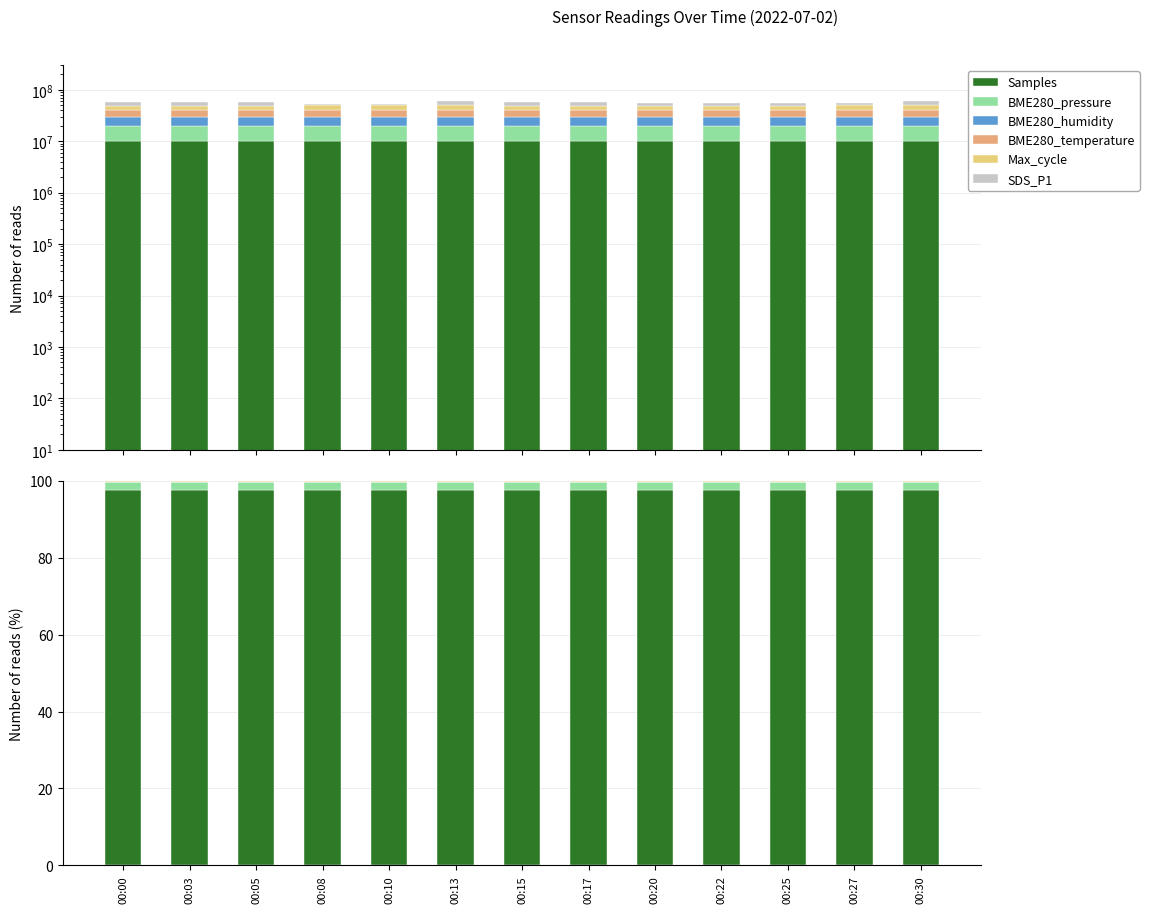

Reading left to right, what are all the values shown in this chart?

Samples: 00:00=97.7	00:03=97.7	00:05=97.7	00:08=97.7	00:10=97.7	00:13=97.7	00:15=97.7	00:17=97.7	00:20=97.7	00:22=97.7	00:25=97.7	00:27=97.7	00:30=97.7
BME280_pressure: 00:00=1.9	00:03=1.9	00:05=1.9	00:08=1.9	00:10=1.9	00:13=1.9	00:15=1.9	00:17=1.9	00:20=1.9	00:22=1.9	00:25=1.9	00:27=1.9	00:30=1.9
BME280_humidity: 00:00=0.0	00:03=0.0	00:05=0.0	00:08=0.0	00:10=0.0	00:13=0.0	00:15=0.0	00:17=0.0	00:20=0.0	00:22=0.0	00:25=0.0	00:27=0.0	00:30=0.0
BME280_temperature: 00:00=0.0	00:03=0.0	00:05=0.0	00:08=0.0	00:10=0.0	00:13=0.0	00:15=0.0	00:17=0.0	00:20=0.0	00:22=0.0	00:25=0.0	00:27=0.0	00:30=0.0
Max_cycle: 00:00=0.4	00:03=0.4	00:05=0.4	00:08=0.4	00:10=0.4	00:13=0.4	00:15=0.4	00:17=0.4	00:20=0.4	00:22=0.4	00:25=0.4	00:27=0.4	00:30=0.4
SDS_P1: 00:00=0.0	00:03=0.0	00:05=0.0	00:08=0.0	00:10=0.0	00:13=0.0	00:15=0.0	00:17=0.0	00:20=0.0	00:22=0.0	00:25=0.0	00:27=0.0	00:30=0.0